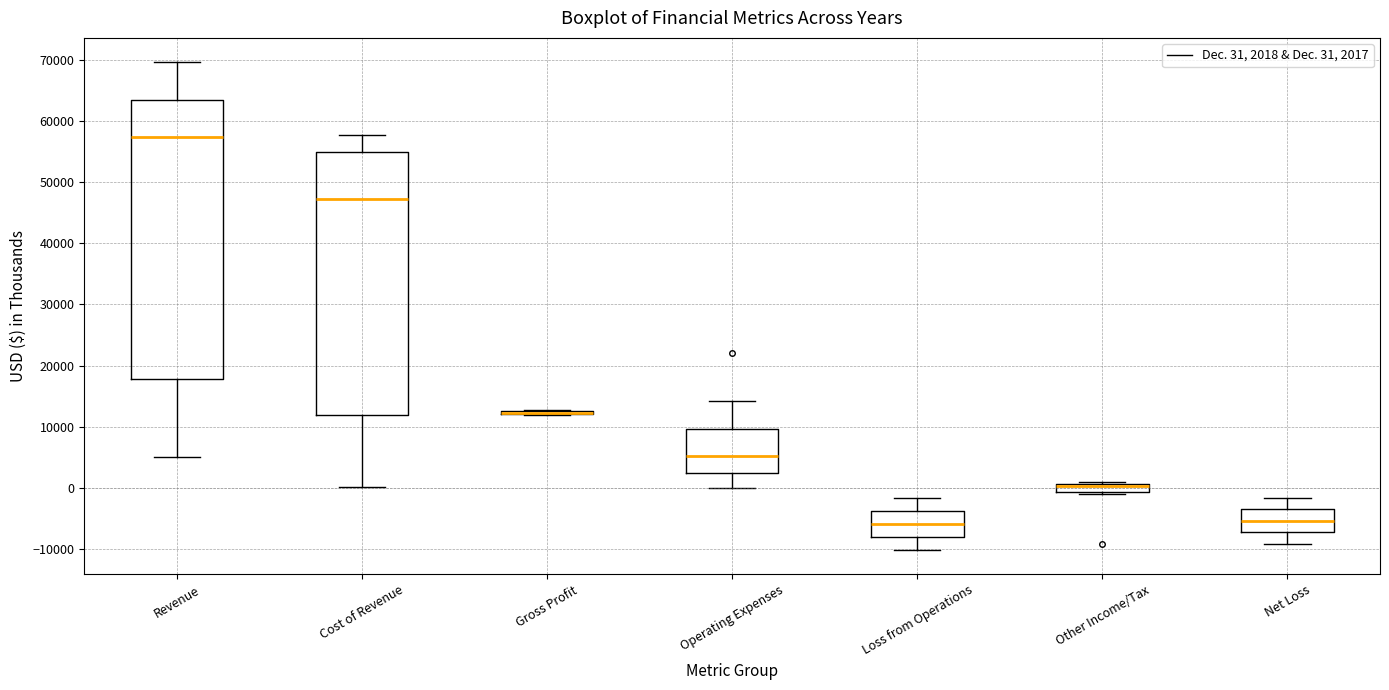

Comparing the boxes themselves (not the whiskers), which one is the tallest?

Revenue